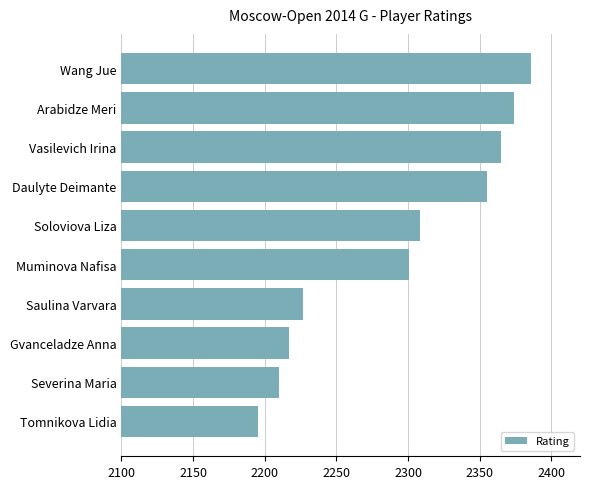

How many bars are there in total?

10